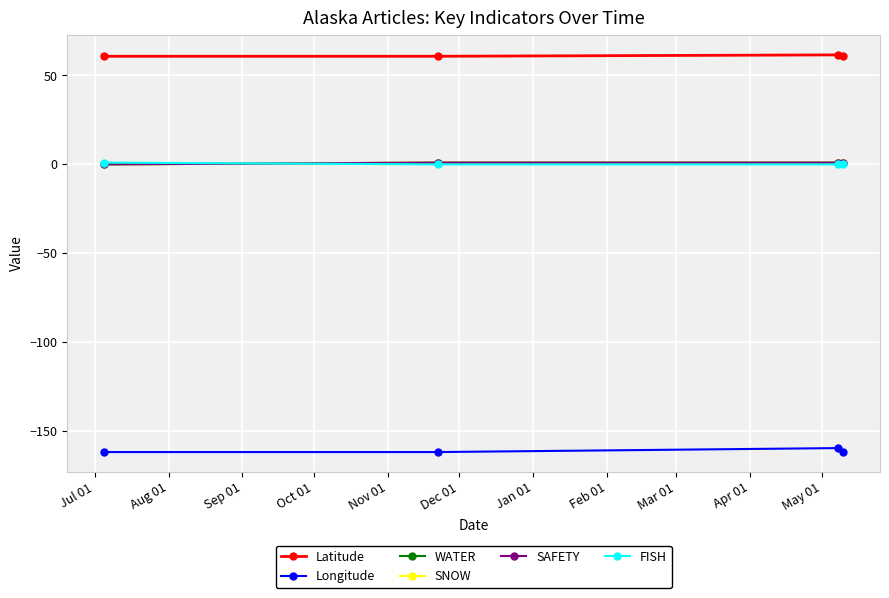

What is the value of the Latitude point at the 2nd from the left?

60.8